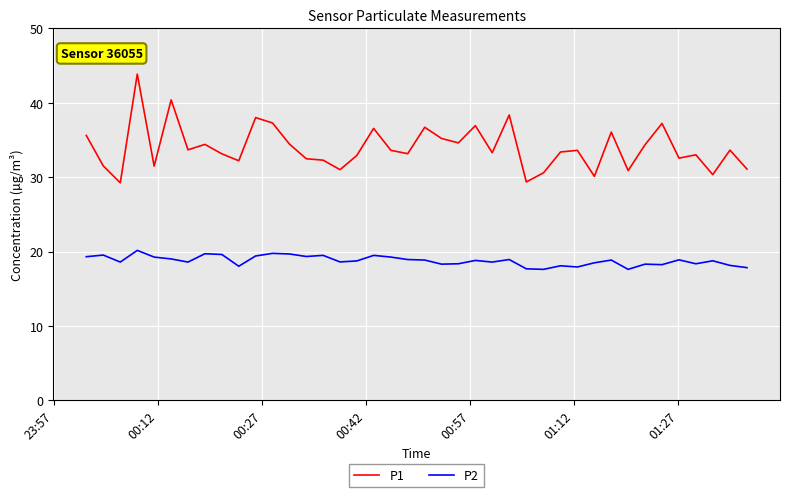

What is the difference between the maximum and minimum values in the P1 series?

14.6